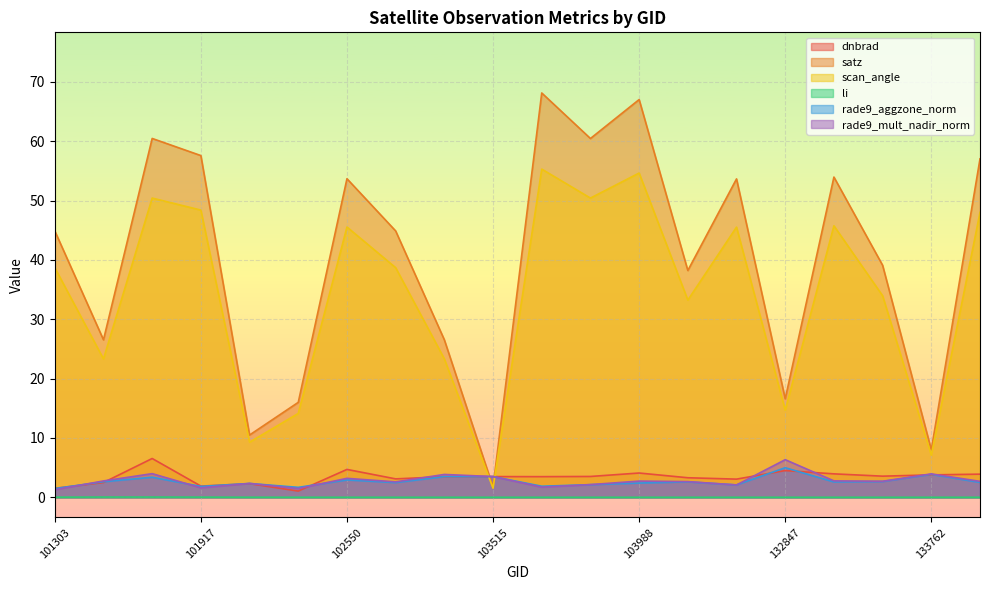

At how many categories does at least one series exceed 17?

15